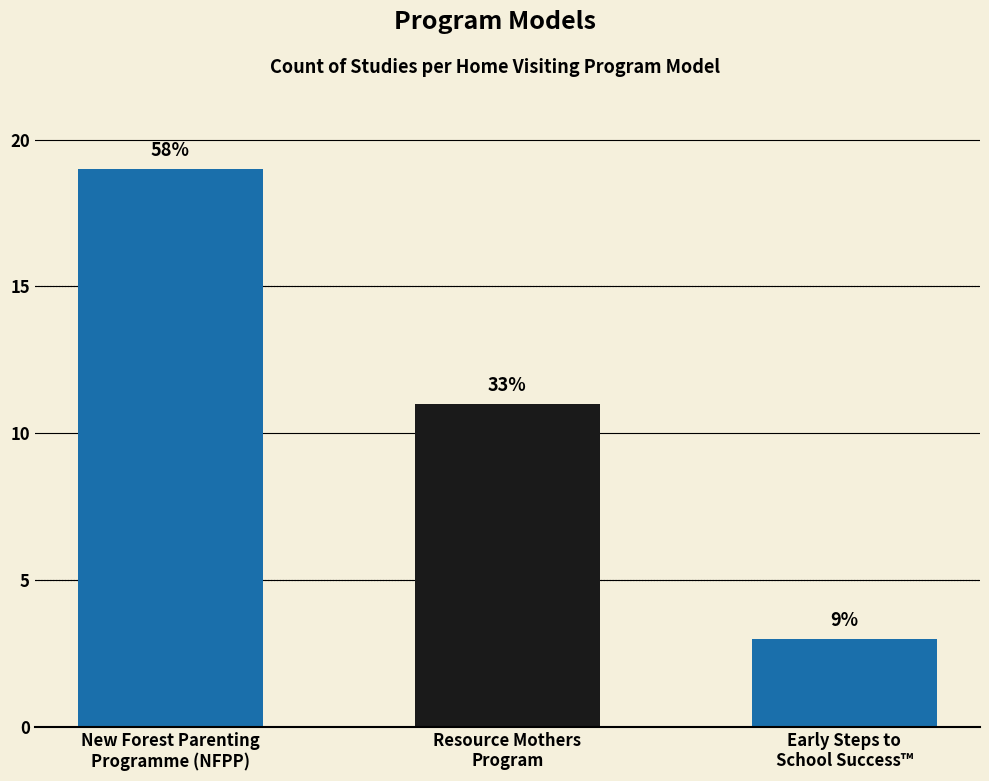

Does the chart contain any negative values?

No